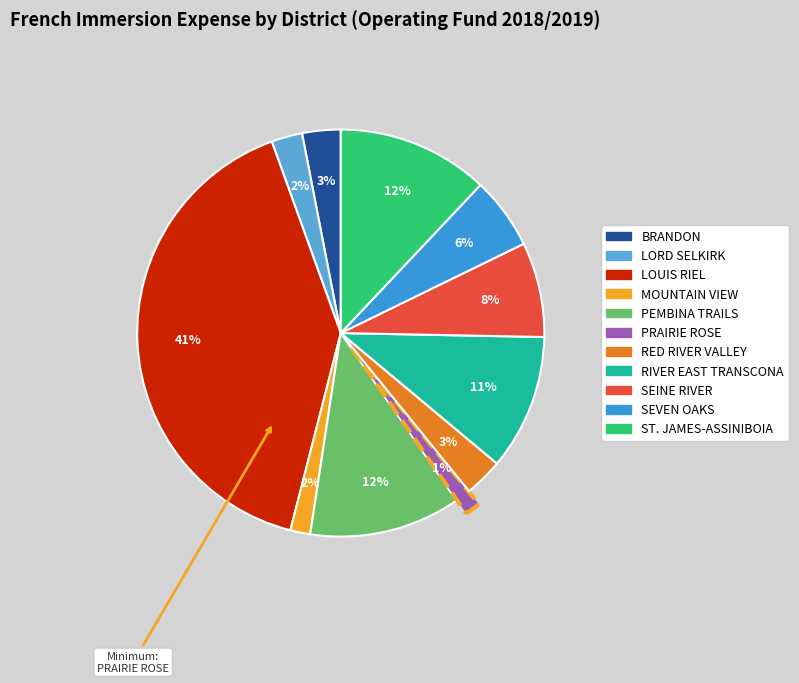

To the nearest percent, what is the combined percentage of SEVEN OAKS and PRAIRIE ROSE?

7%